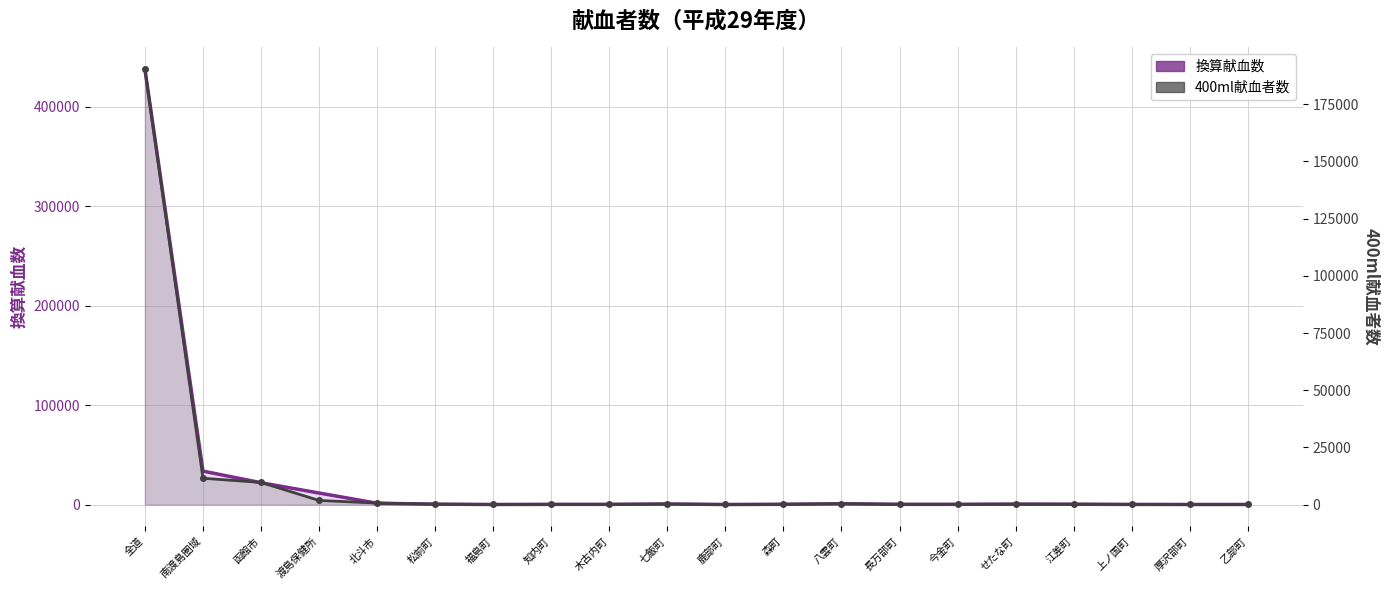

List the series in order of their overall mean, lowest first.

400ml献血者数_line, 換算献血数_line